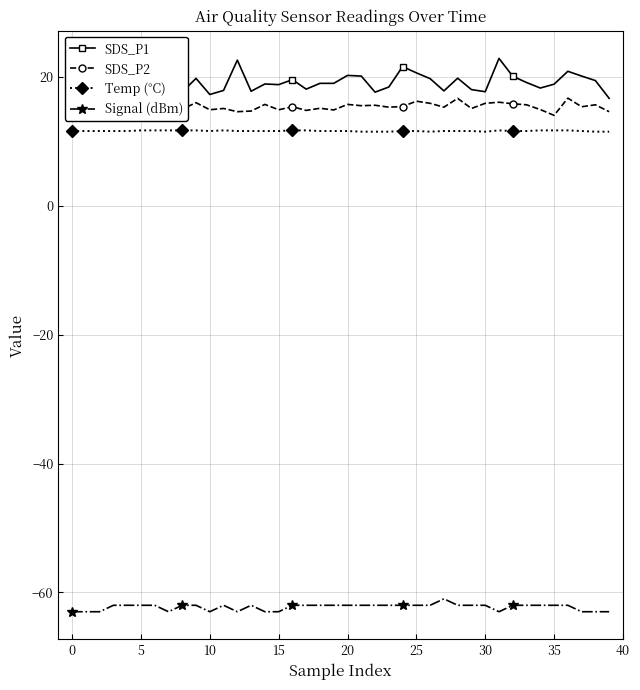

True or false: Temp (°C) and Signal (dBm) cross at least once.

False